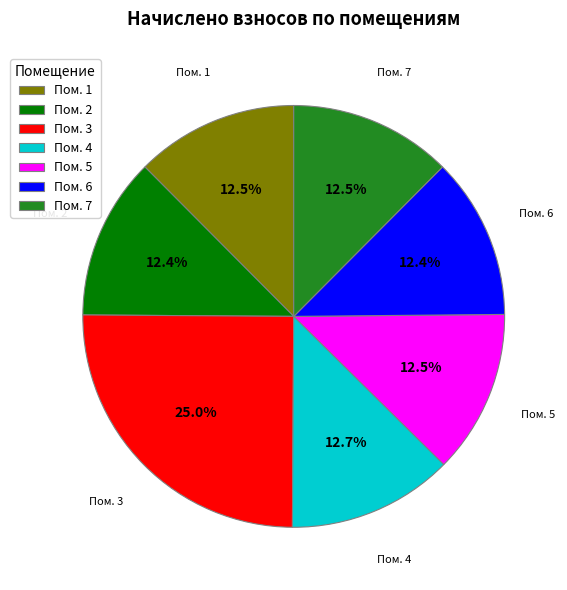

What is the largest slice in the pie chart?

Пом. 3